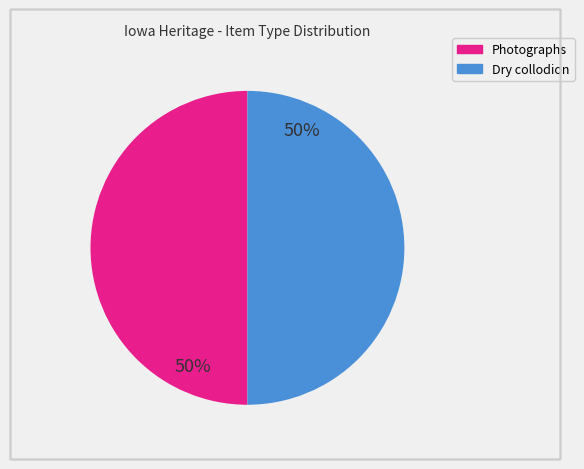

To the nearest percent, what is the average slice percentage?

50%